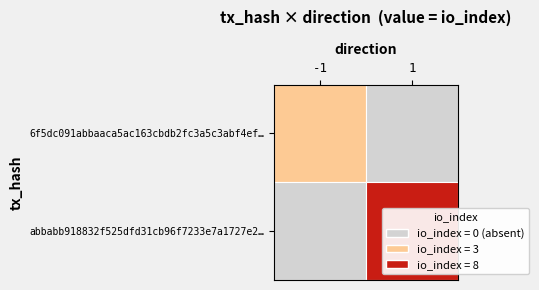

The value of 6f5dc091abbaaca5ac163cbdb2fc3a5c3abf4ef… at -1 is 4. True or false?

False